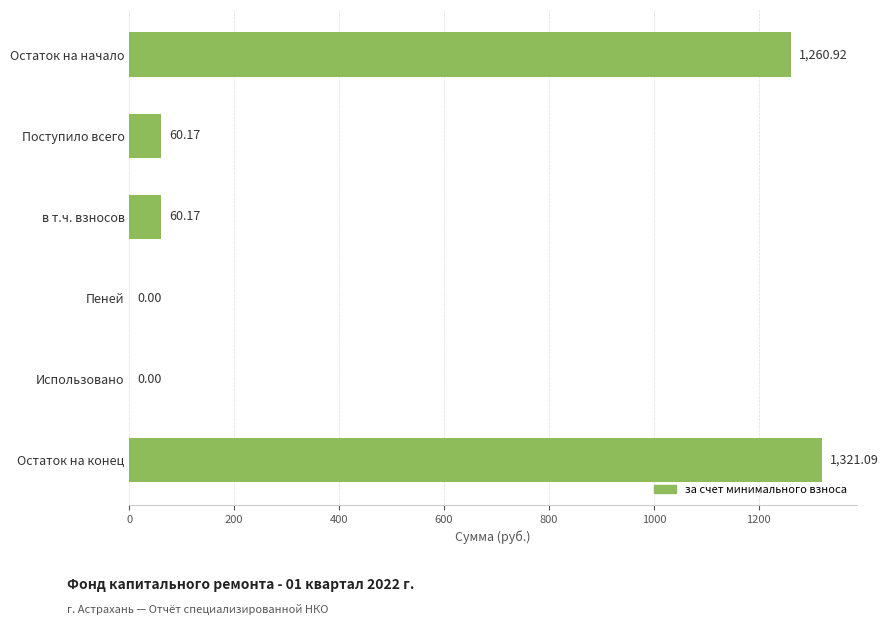

Which category has the highest value across all series?

Остаток на конец